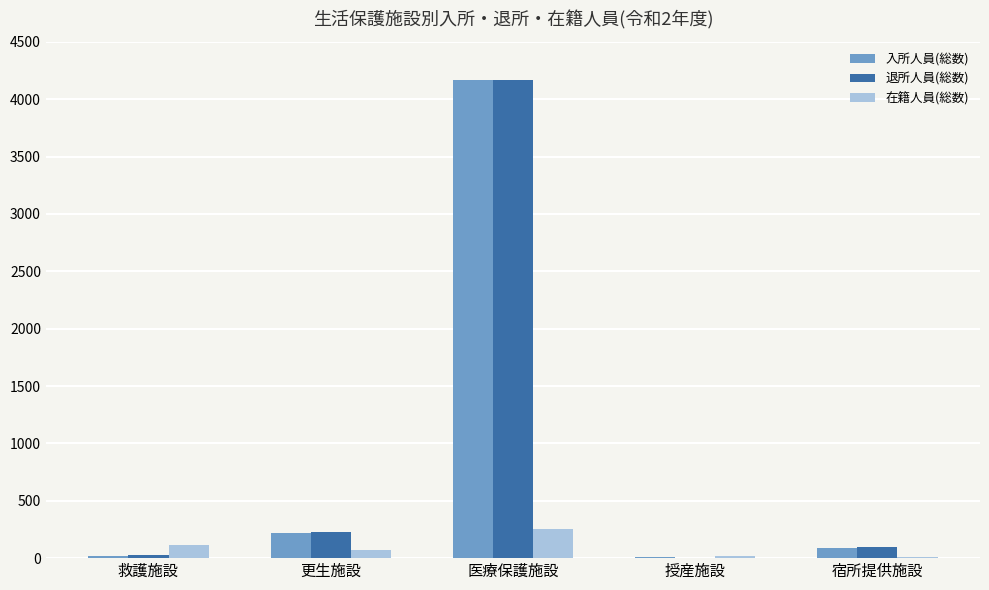

What is the sum of all 退所人員(総数) values?

4530